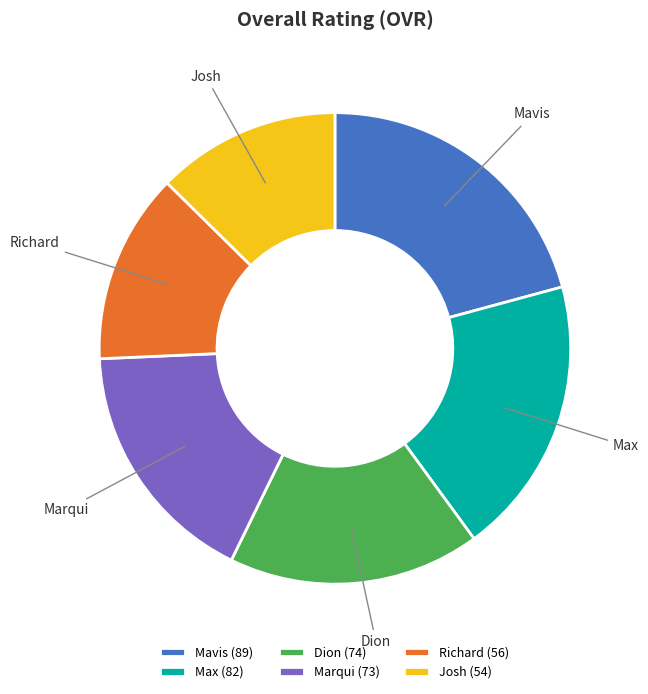

Is there any slice that represents more than half of the pie?

No